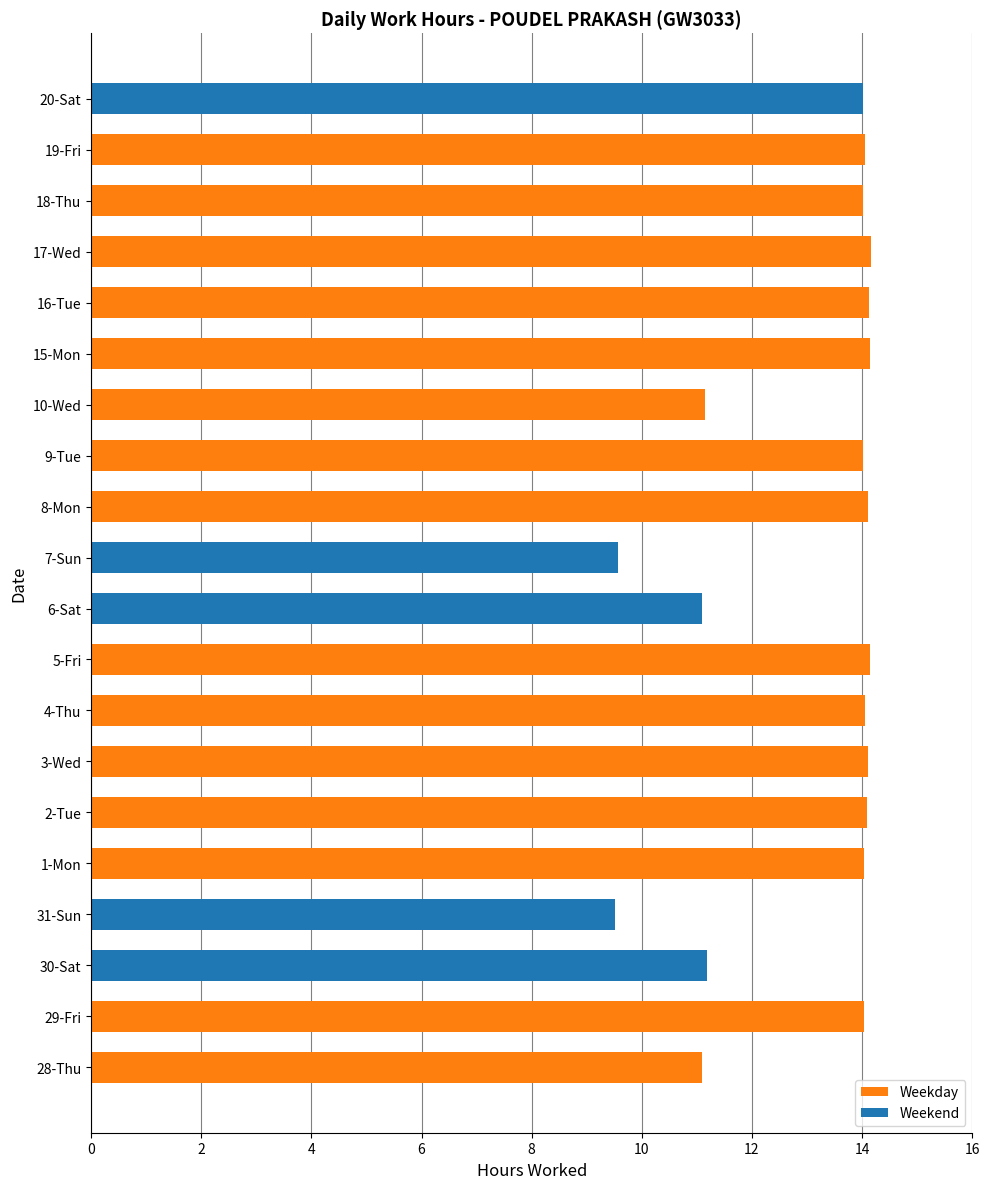

What is the average value?

13.0